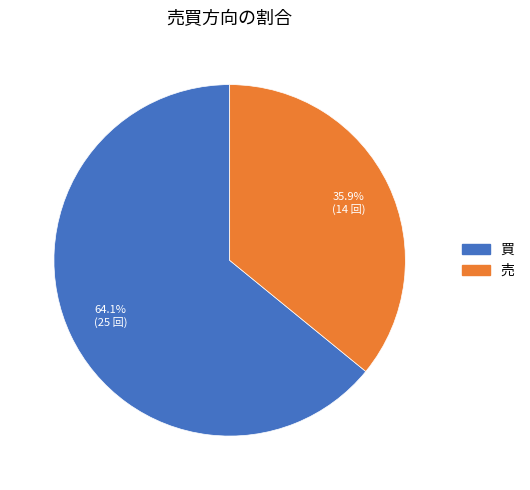

Rank the categories by value from highest to lowest.

買, 売